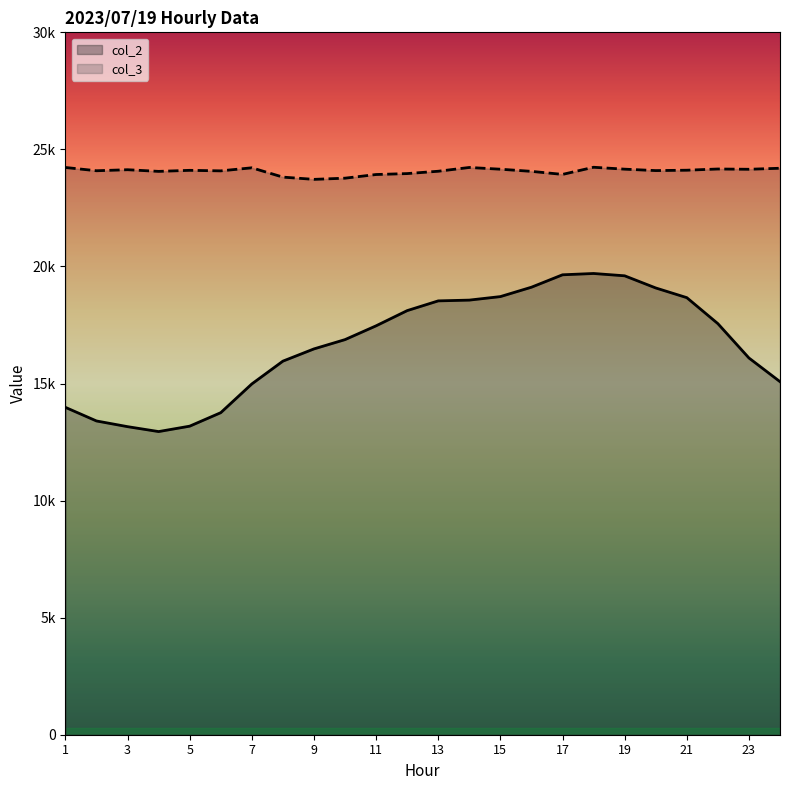

True or false: col_2 has more than 2 points higher than both neighbors.

False